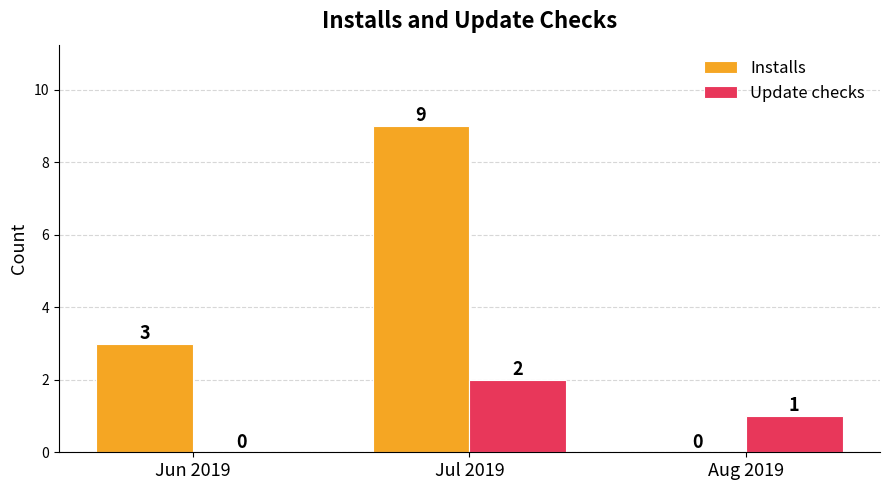

Between Jun 2019 and Jul 2019, which series saw the biggest shift?

Installs